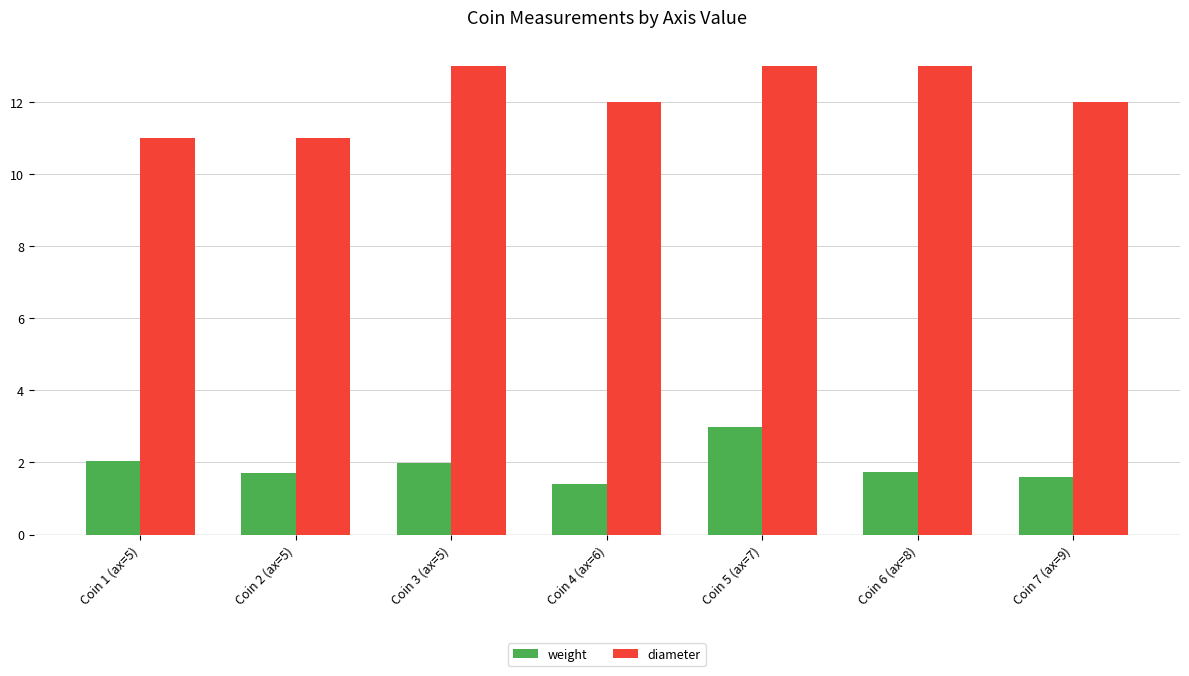

Which category has the lowest value in the weight series?

Coin 4 (ax=6)